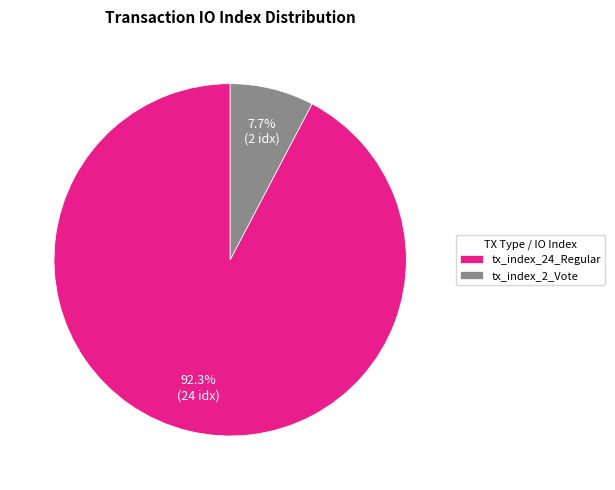

Which category has the smallest portion of the pie?

tx_index_2_Vote